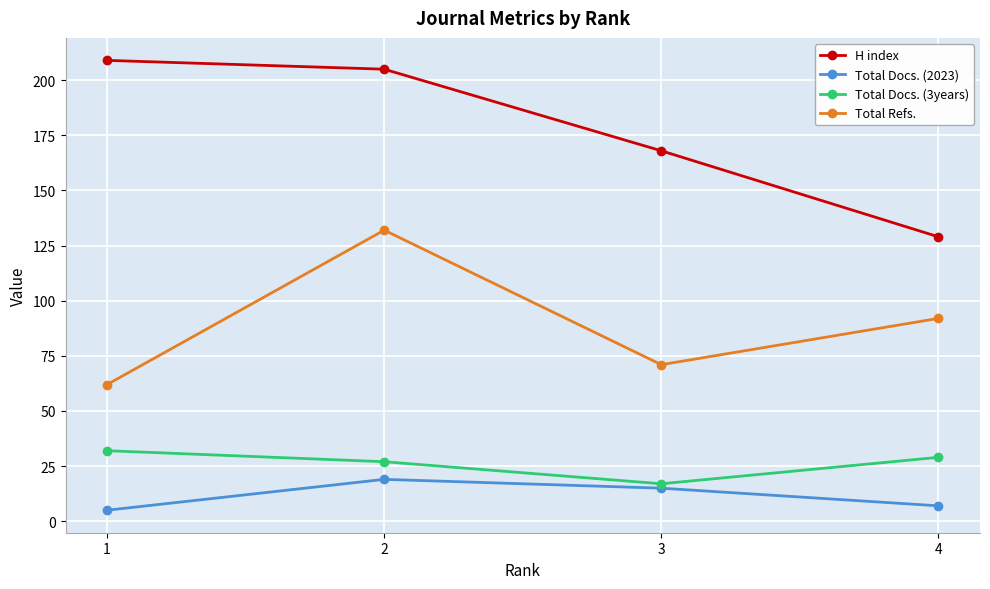

Rank the series by their maximum value, from lowest to highest.

Total Docs. (2023), Total Docs. (3years), Total Refs., H index